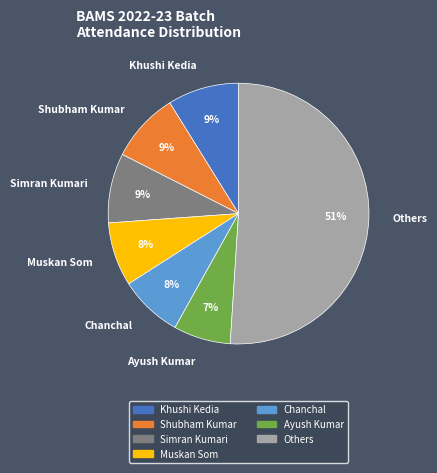

Which category has the smallest portion of the pie?

Ayush Kumar